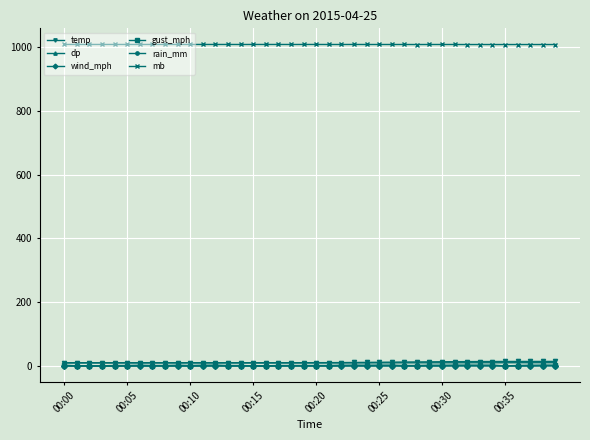

True or false: dp and rain_mm cross at least once.

False